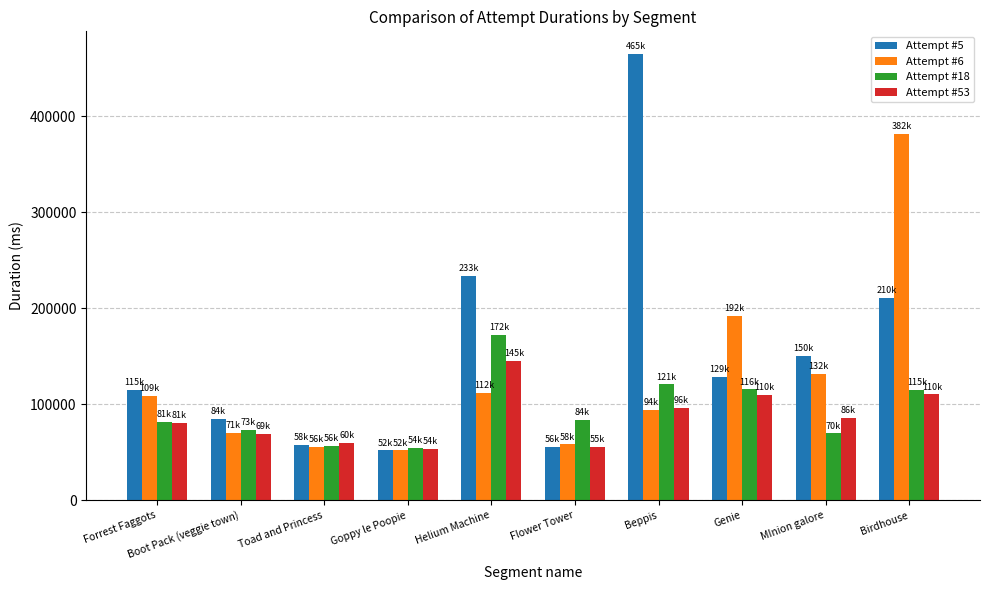

True or false: Attempt #18 has a value of 172091 at Helium Machine.

True